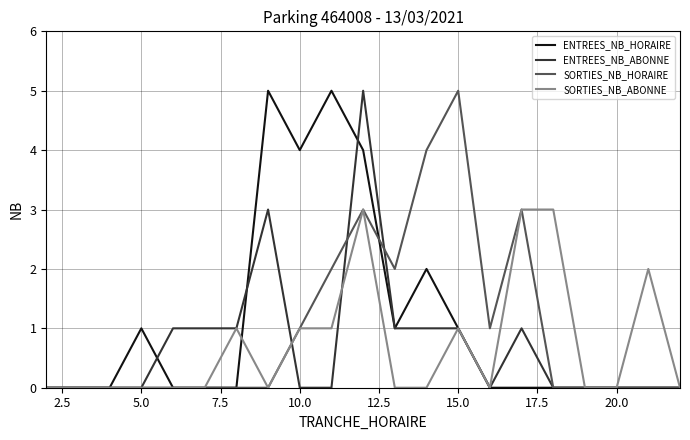

How many SORTIES_NB_ABONNE values are between 0 and 1?

17